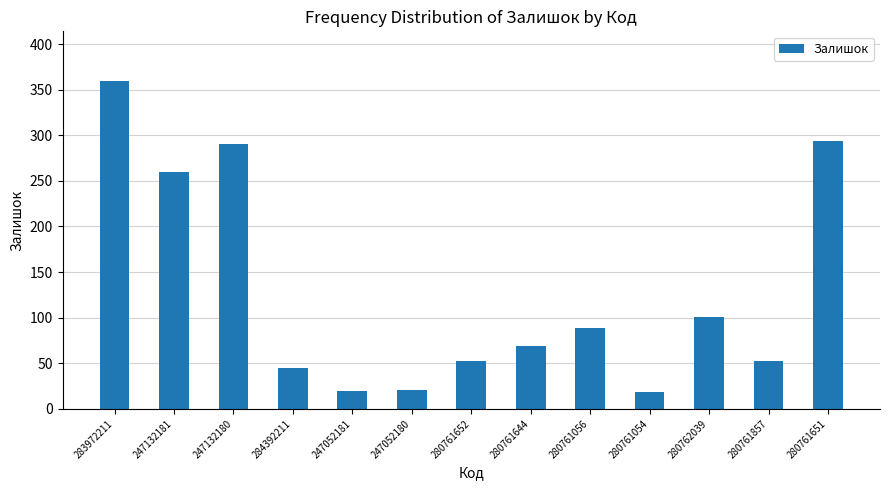

What is the label of the 3rd bar from the right?

280762039